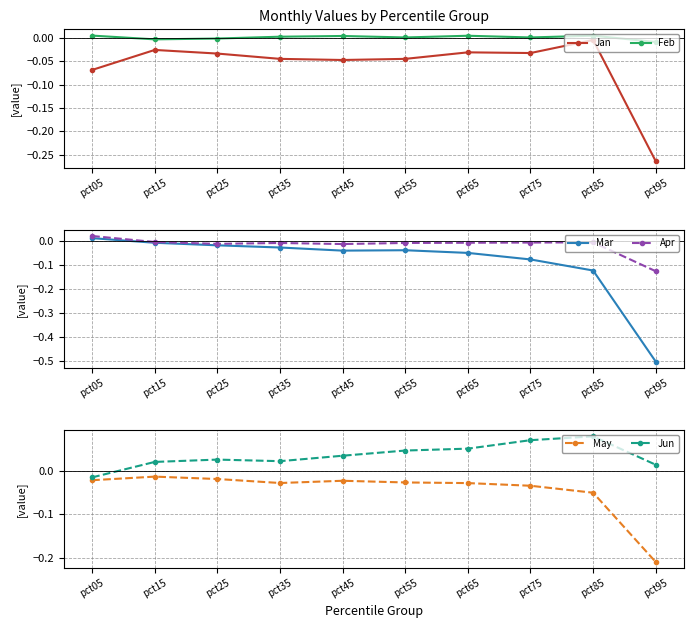

Which has a higher value, pct45 or pct35?

pct35